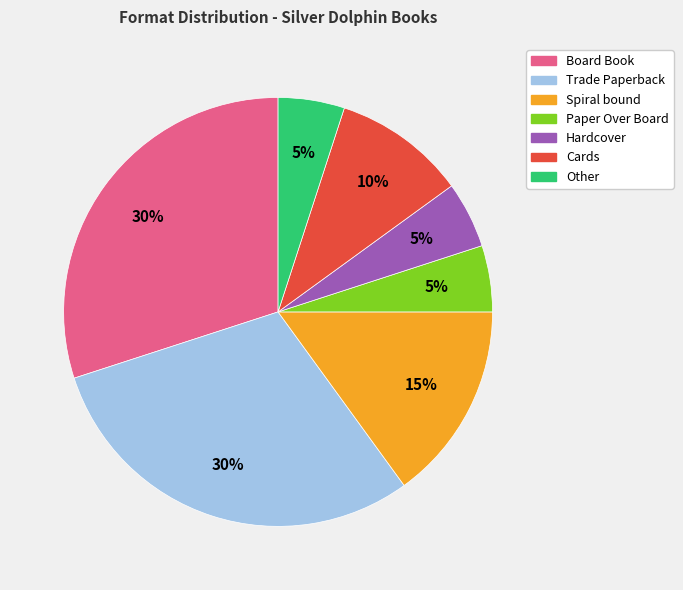

To the nearest percent, what percentage of the pie is Spiral bound?

15%